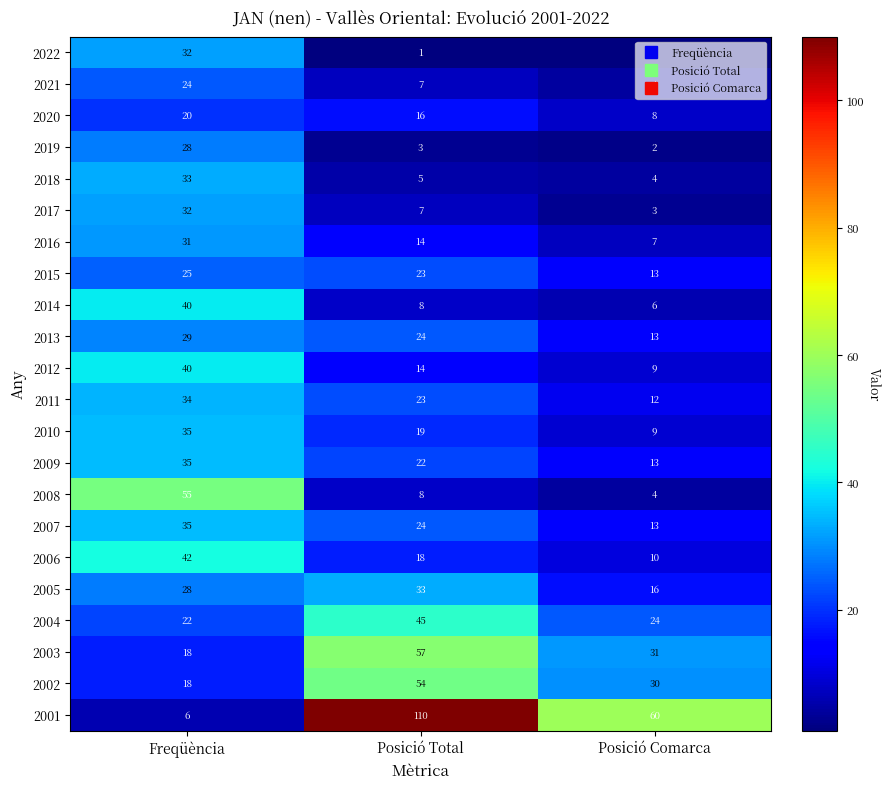

Which series has the widest spread of values?

2001